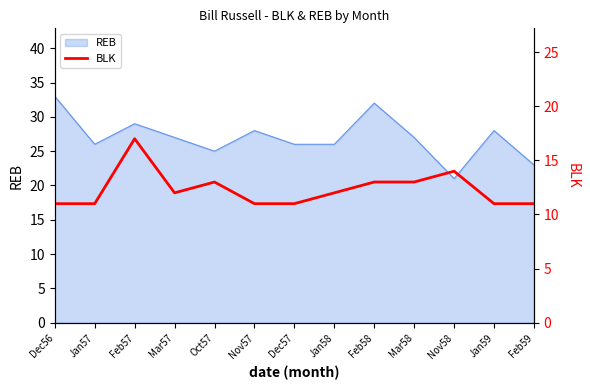

Which category has the lowest value across all series?

Dec56